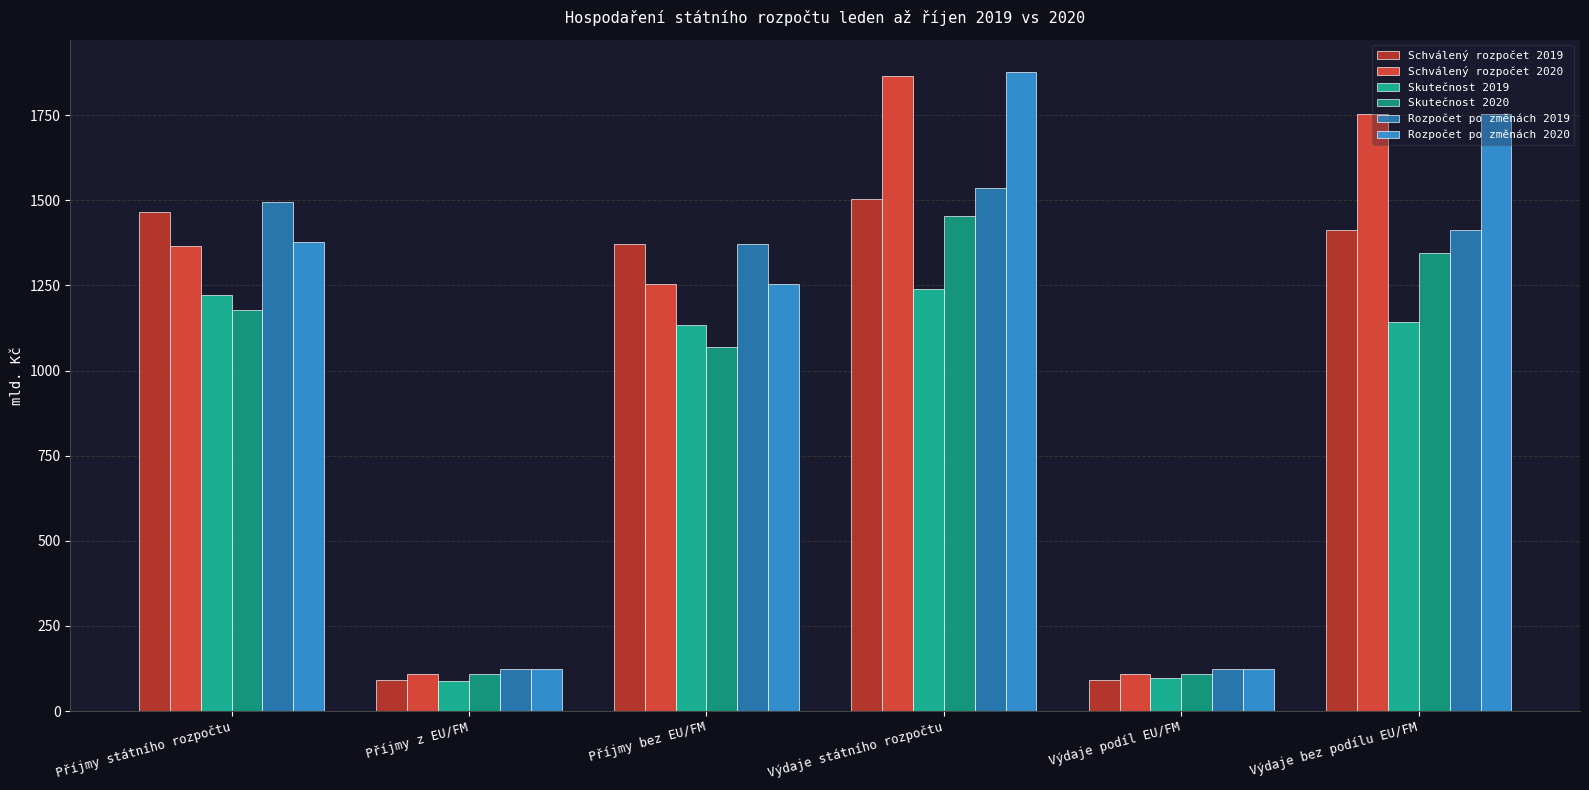

What is the average value of the Rozpočet po změnách 2020 series?

1085.3